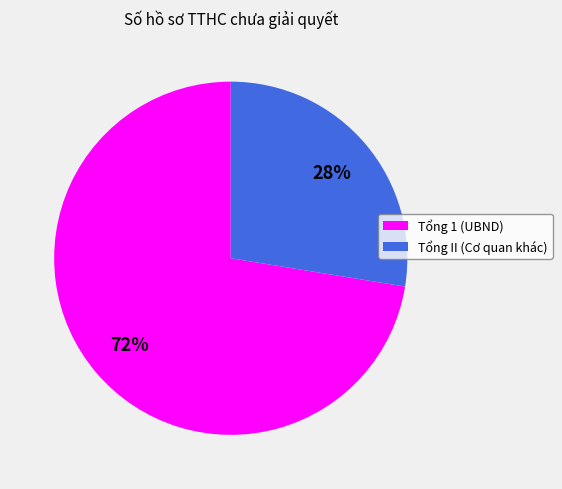

Does any single category account for the majority?

Yes